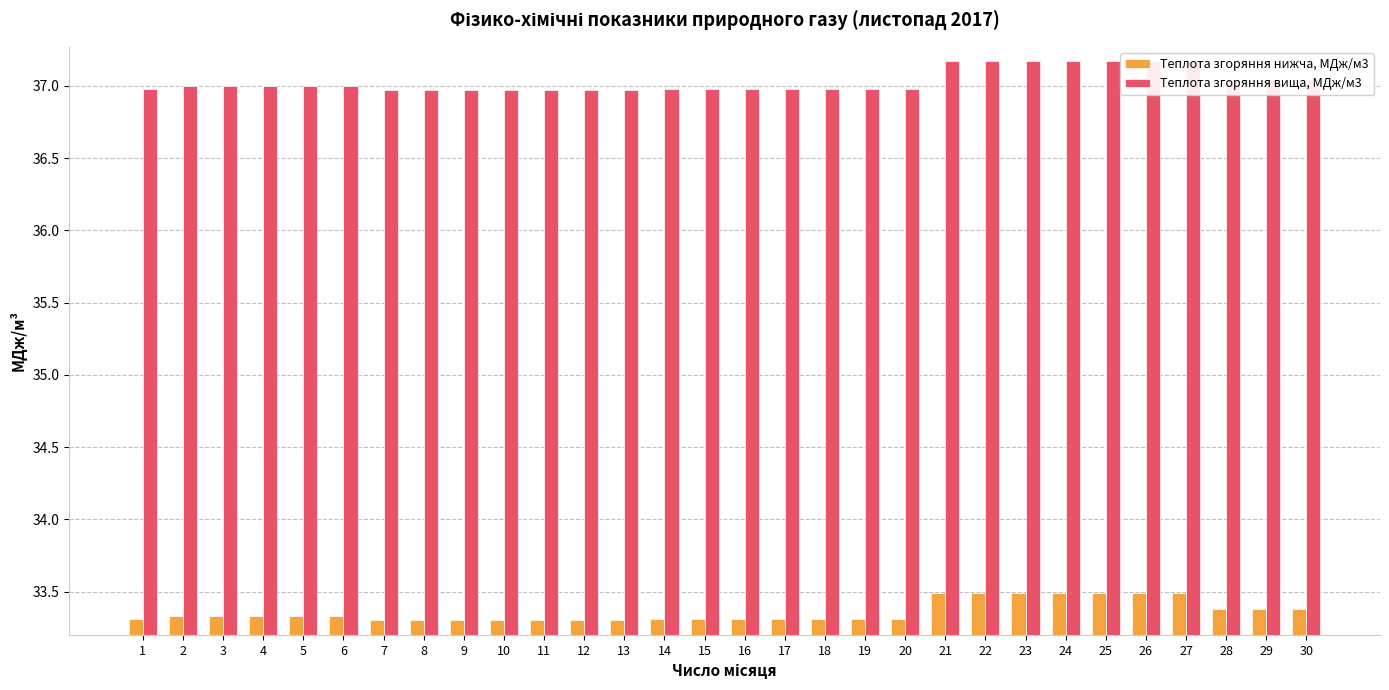

At how many categories does at least one series exceed 37?

10